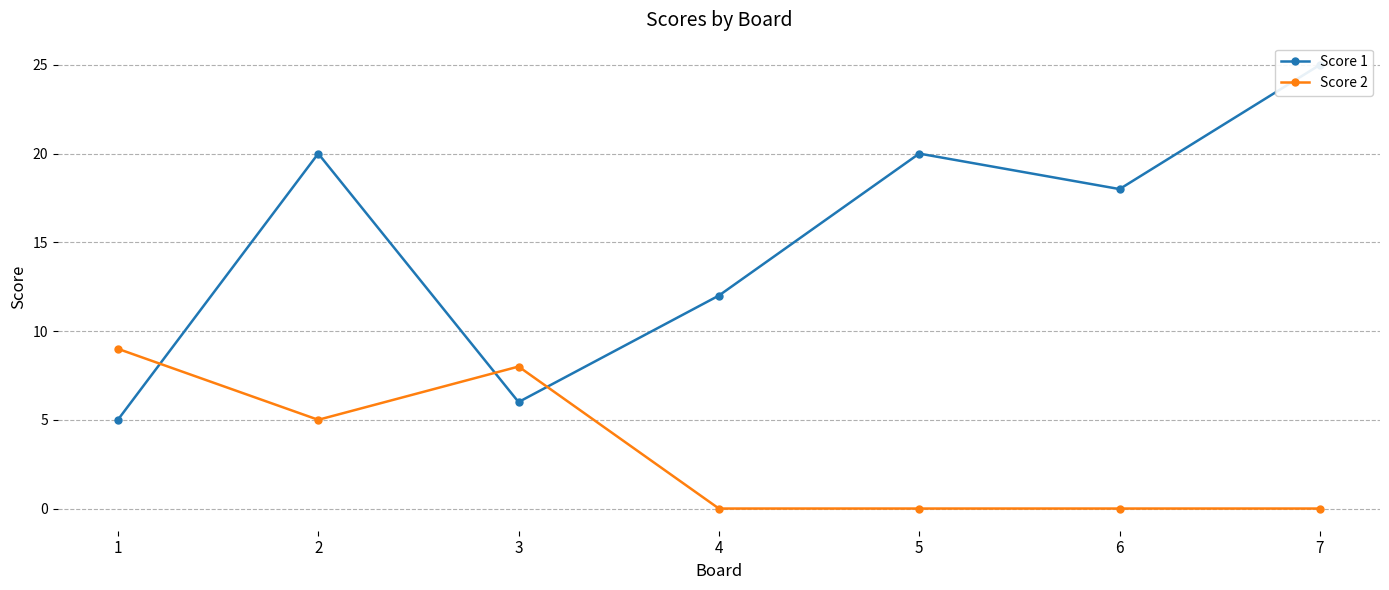

What is the value of the Score 1 point at the 1st from the left?

5